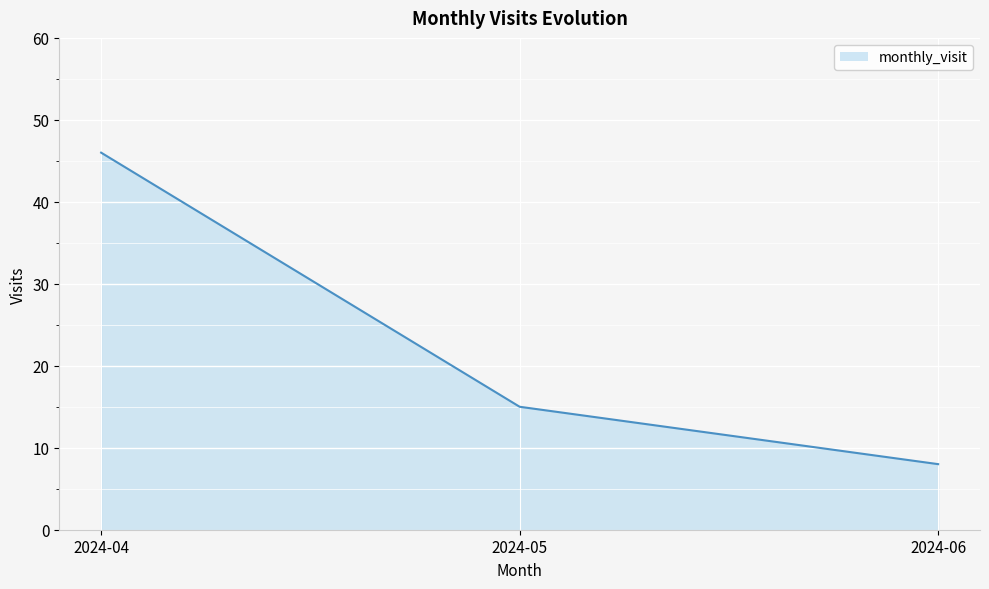

Rank the categories by value from highest to lowest.

2024-04, 2024-05, 2024-06